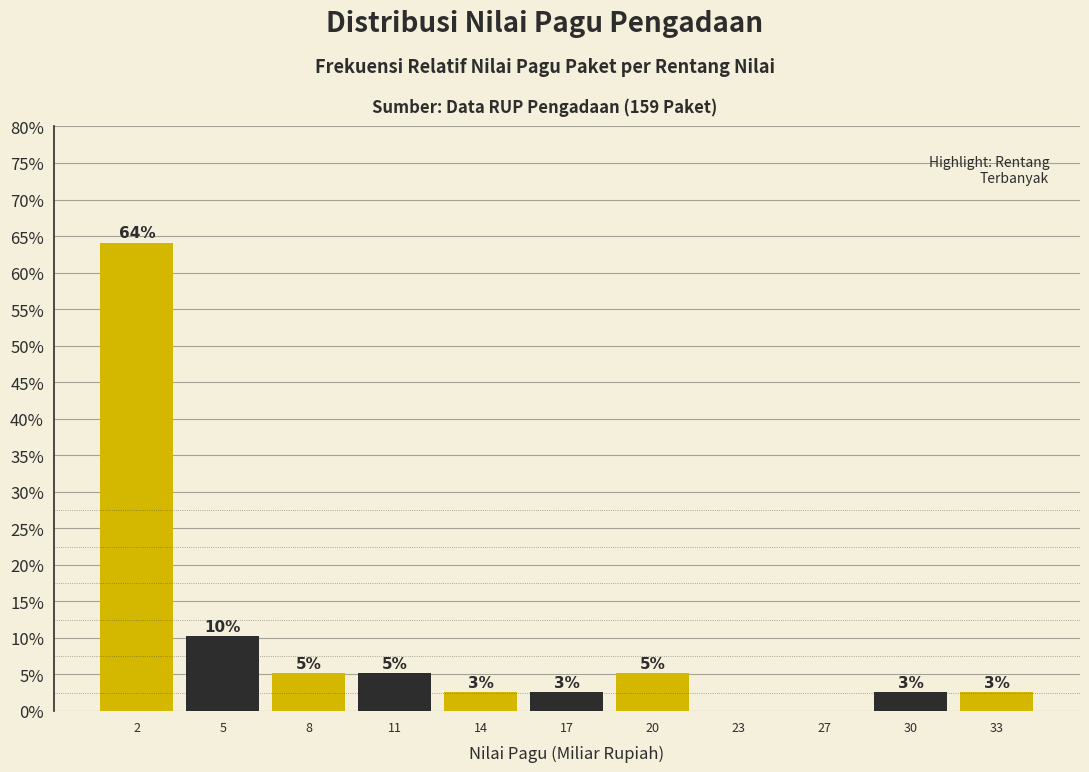

Are the bars horizontal?

No